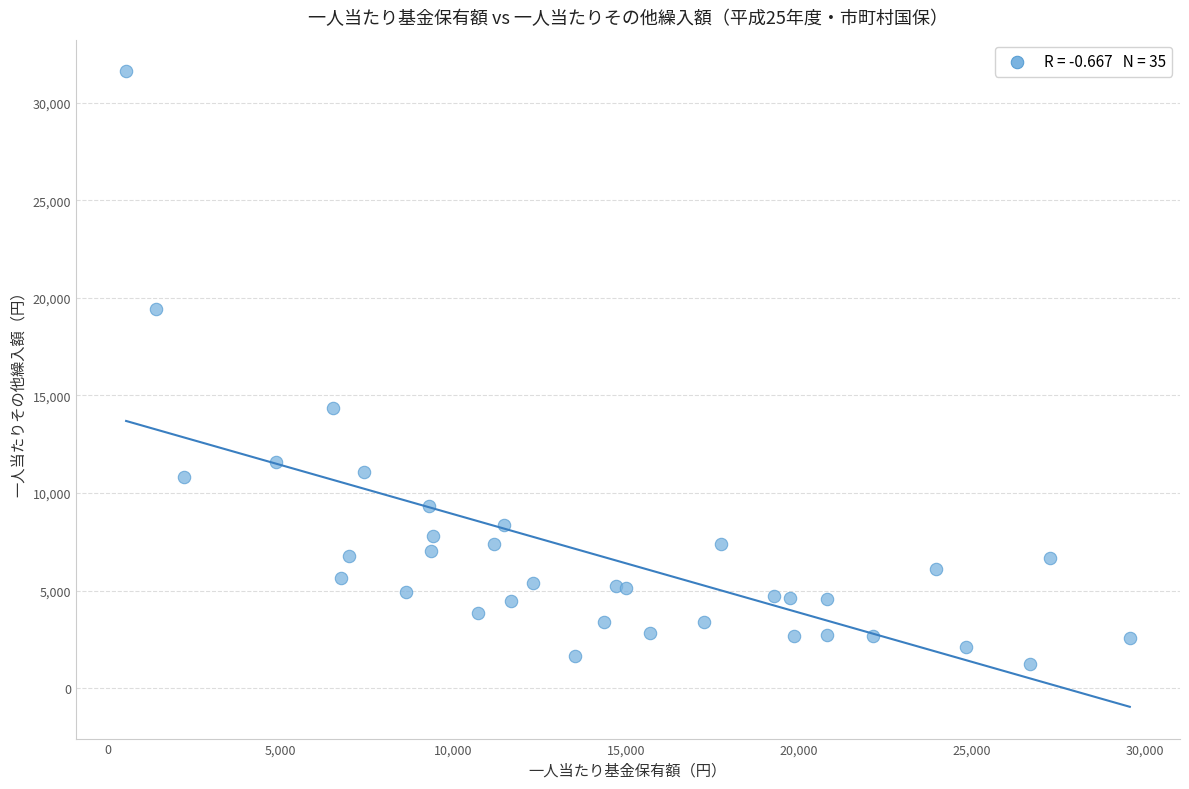

What Y value in the scatter plot is closest to 16417?

14334